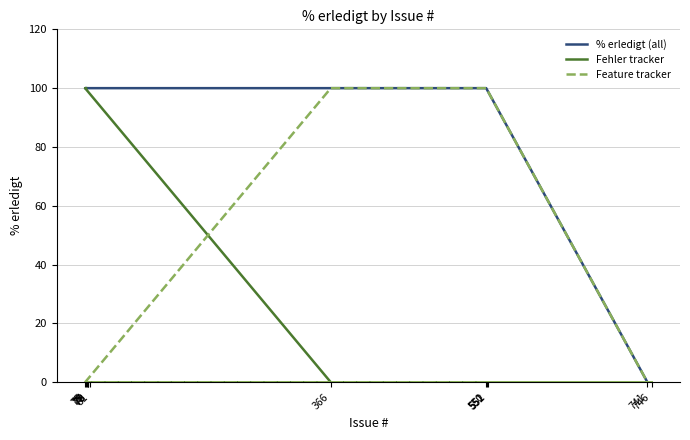

What is the highest value of the Fehler tracker series?

100